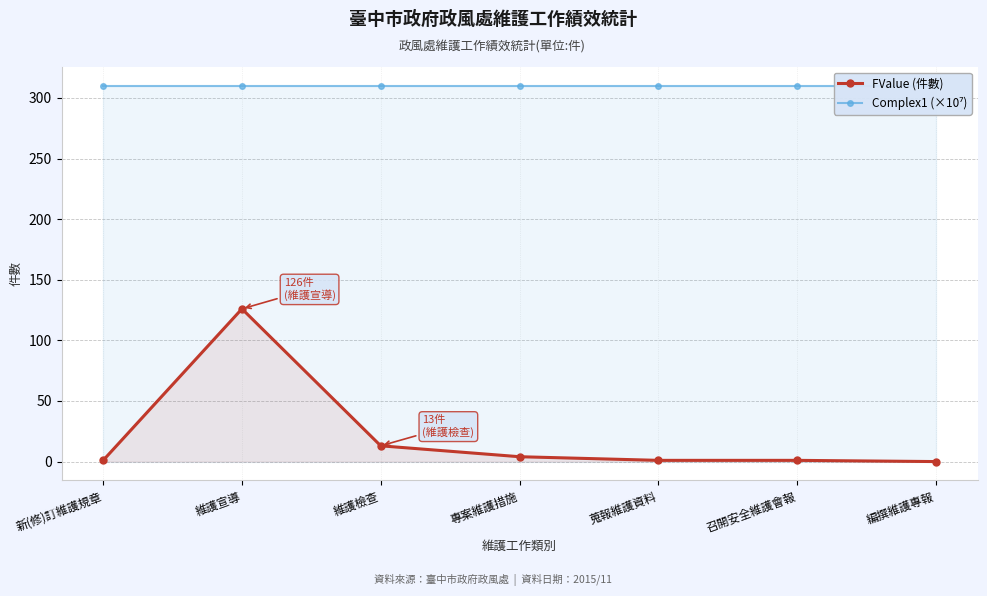

Which category has the highest value in the FValue (件數) series?

維護宣導